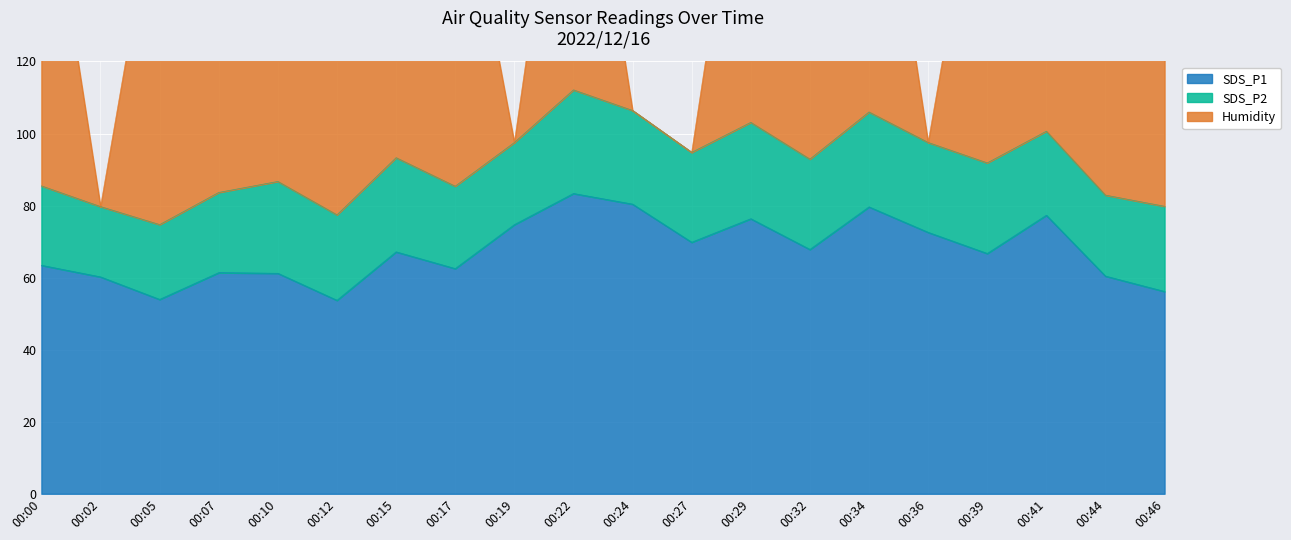

How many data points in SDS_P1 are less than 67?

10